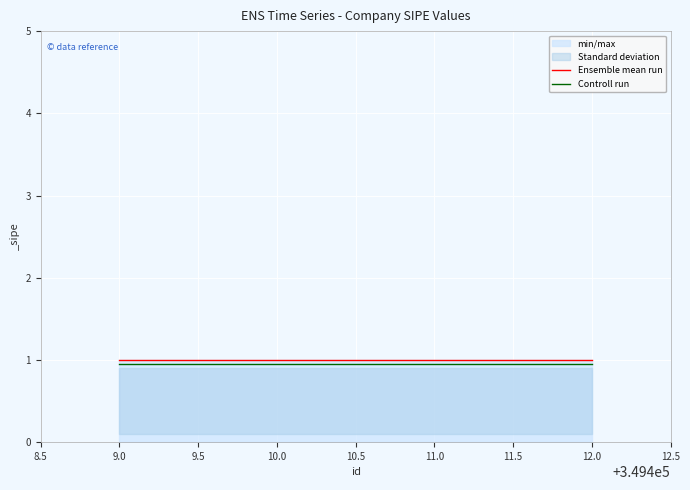

How many lines are shown in the chart?

2